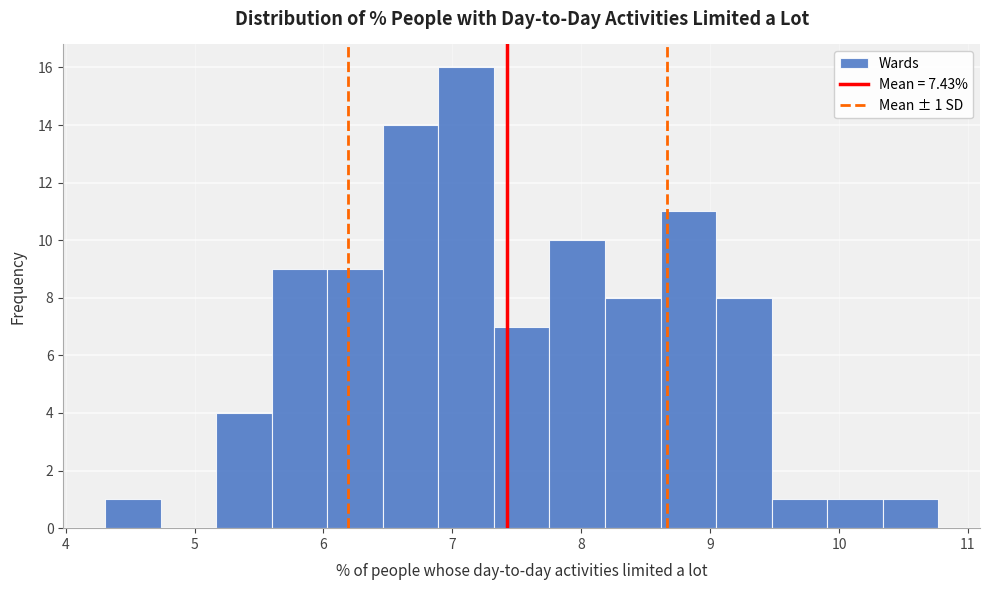

Which range on the x-axis has the tallest bar?

6.9 to 7.3